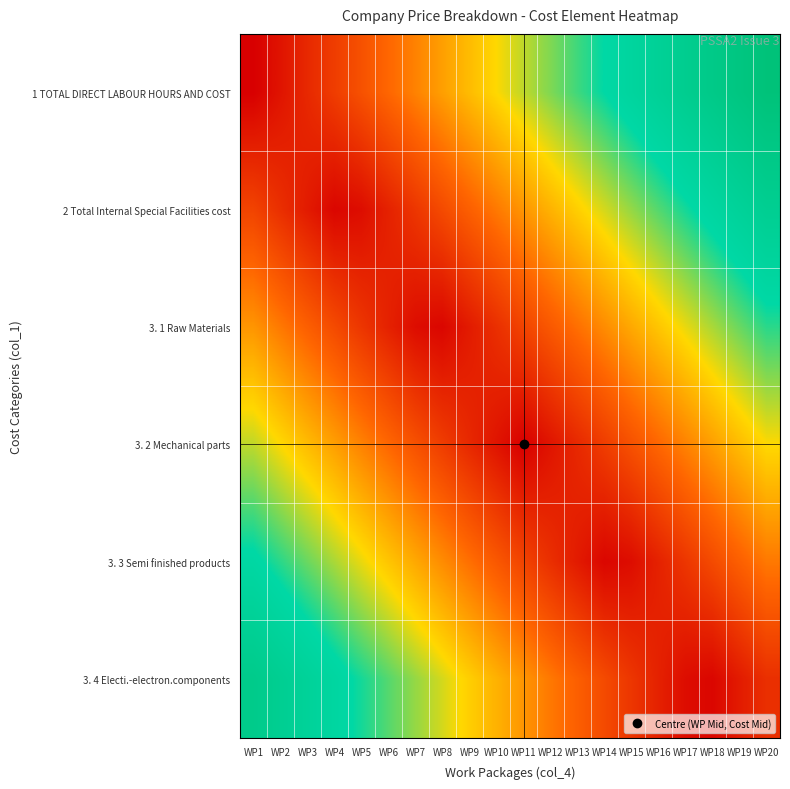

Which has a higher value, WP13 or WP14?

WP14